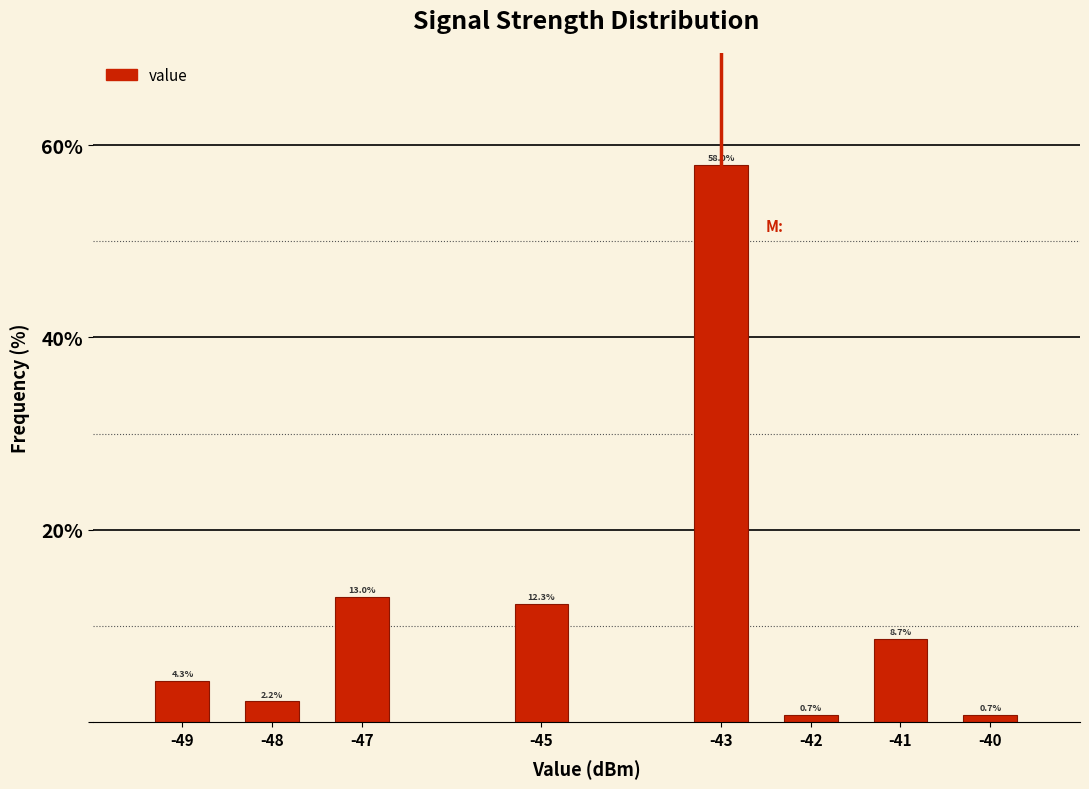

Reading left to right, what are all the values shown in this chart?

-49=4.3	-48=2.2	-47=13.0	-45=12.3	-43=58.0	-42=0.7	-41=8.7	-40=0.7